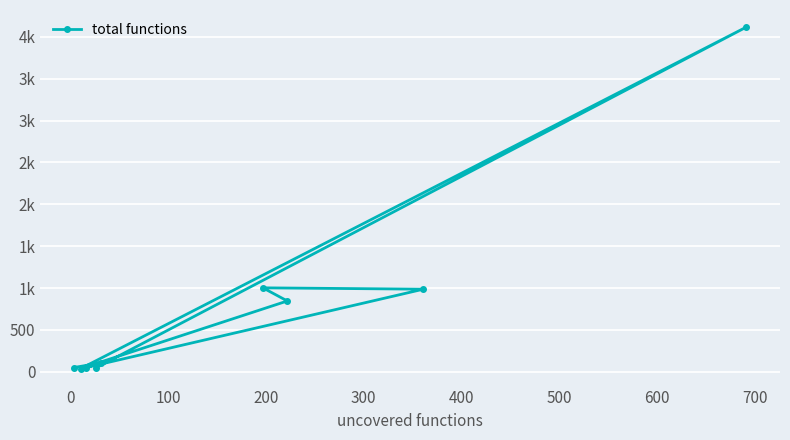

How many interior local peaks (higher than both neighbors) does the data have?

3